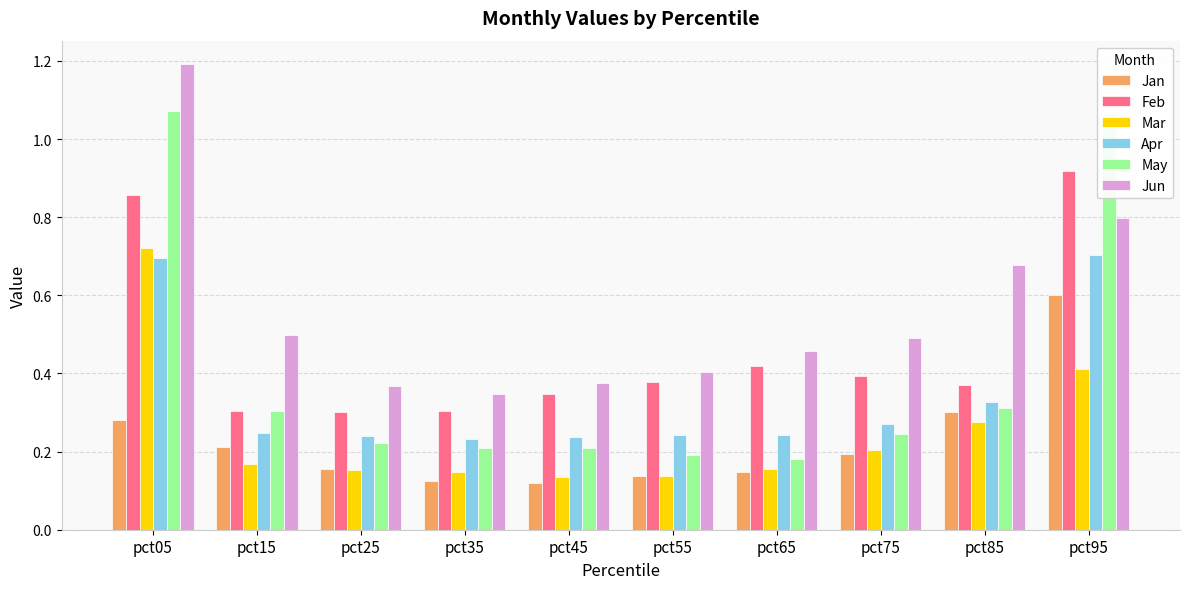

List the series in order of their peak value, lowest first.

Jan, Apr, Mar, Feb, May, Jun